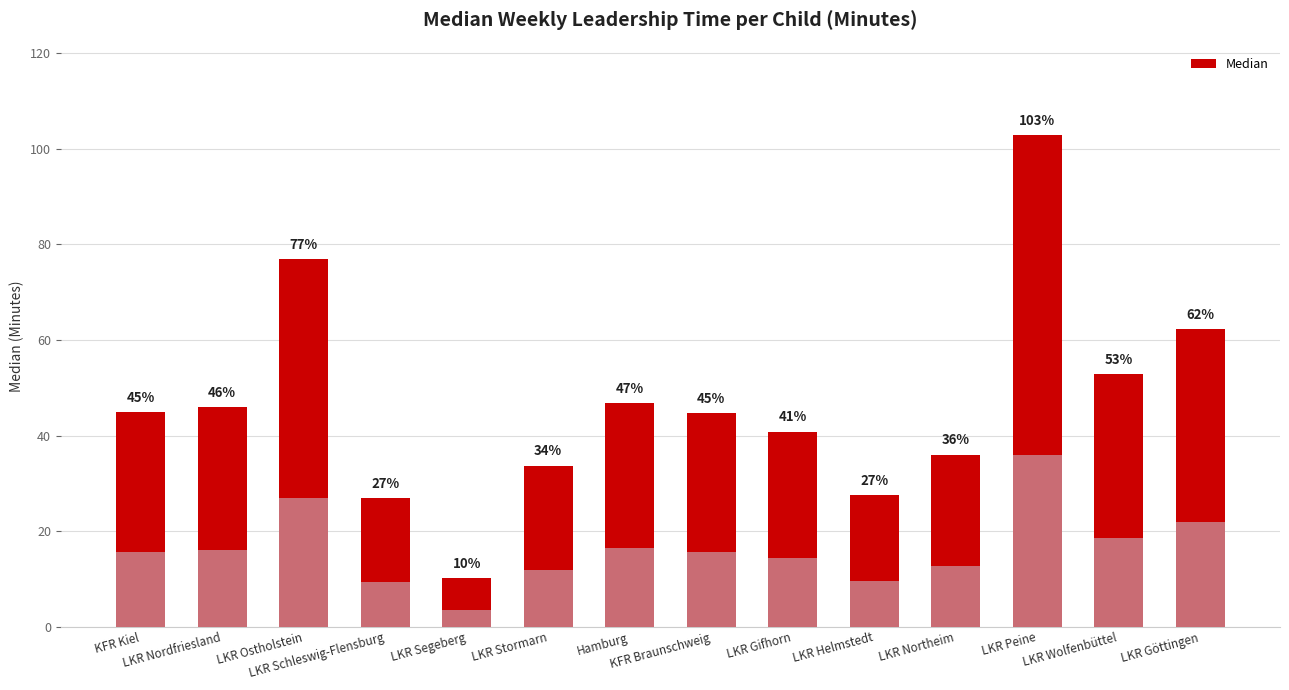

Which has a higher value, LKR Helmstedt or LKR Segeberg?

LKR Helmstedt